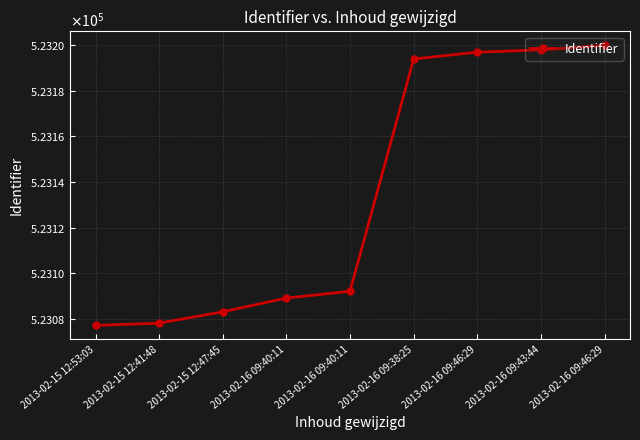

What is the change in value from 2013-02-15 12:53:03 to 2013-02-15 12:47:45?

+6